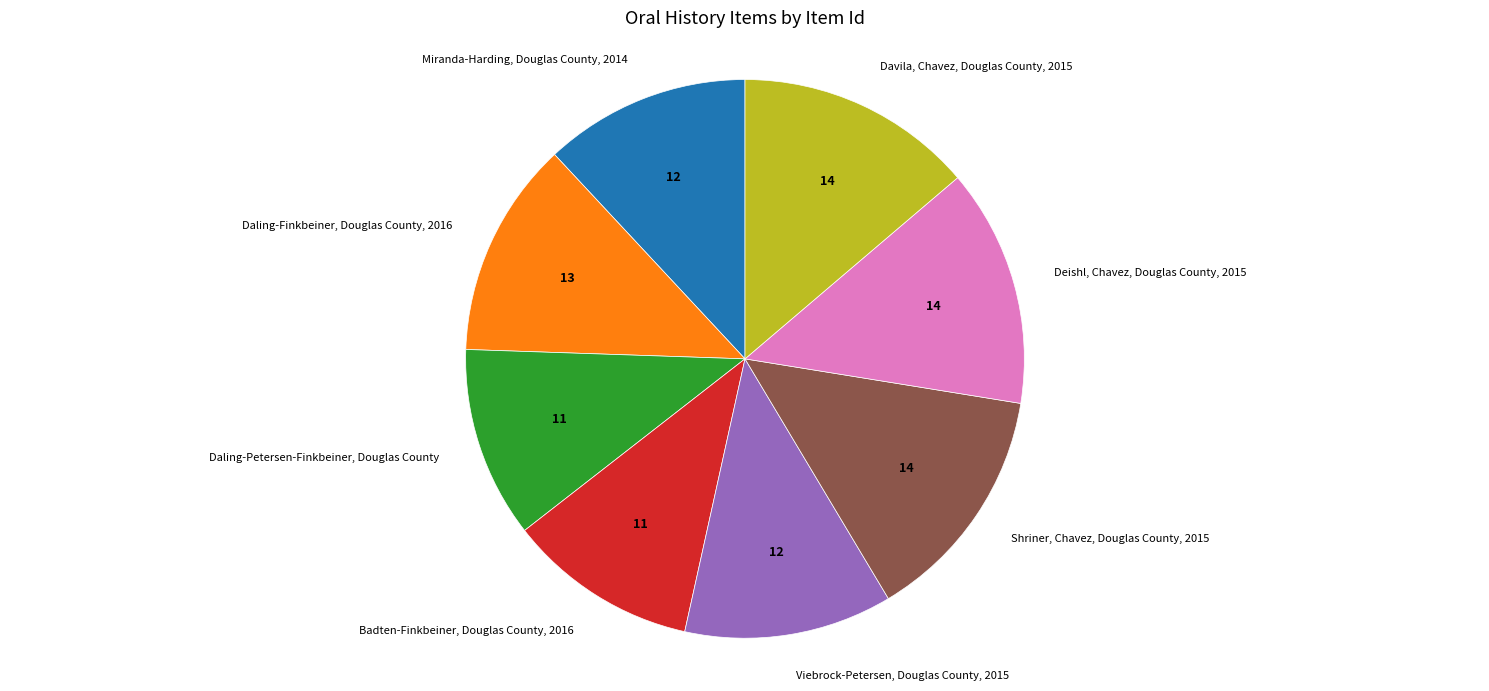

Approximately how many times larger is the value at Badten-Finkbeiner, Douglas County, 2016 compared to Miranda-Harding, Douglas County, 2014?

0.9